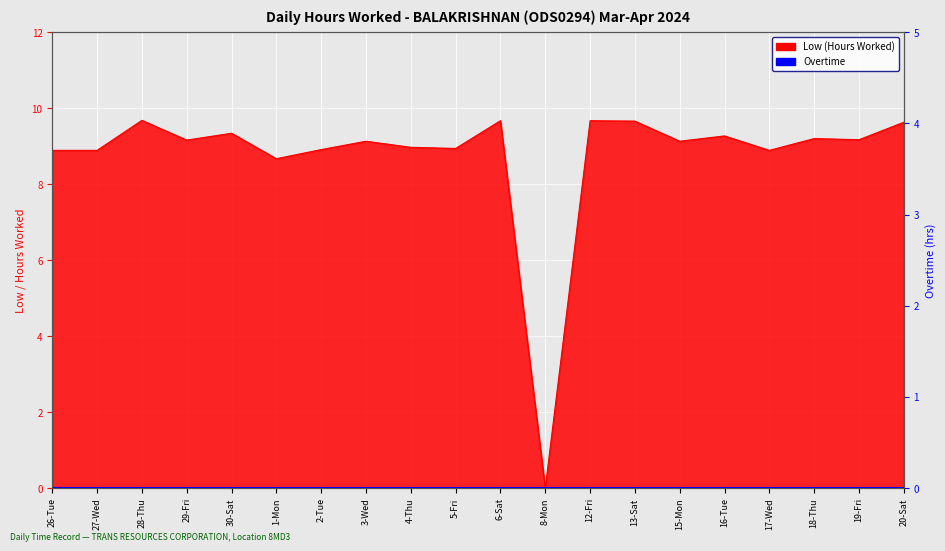

Reading right to left, list all the values displayed in this chart.

9.6	9.2	9.2	8.9	9.3	9.1	9.7	9.7	0.0	9.7	8.9	9.0	9.1	8.9	8.7	9.3	9.2	9.7	8.9	8.9